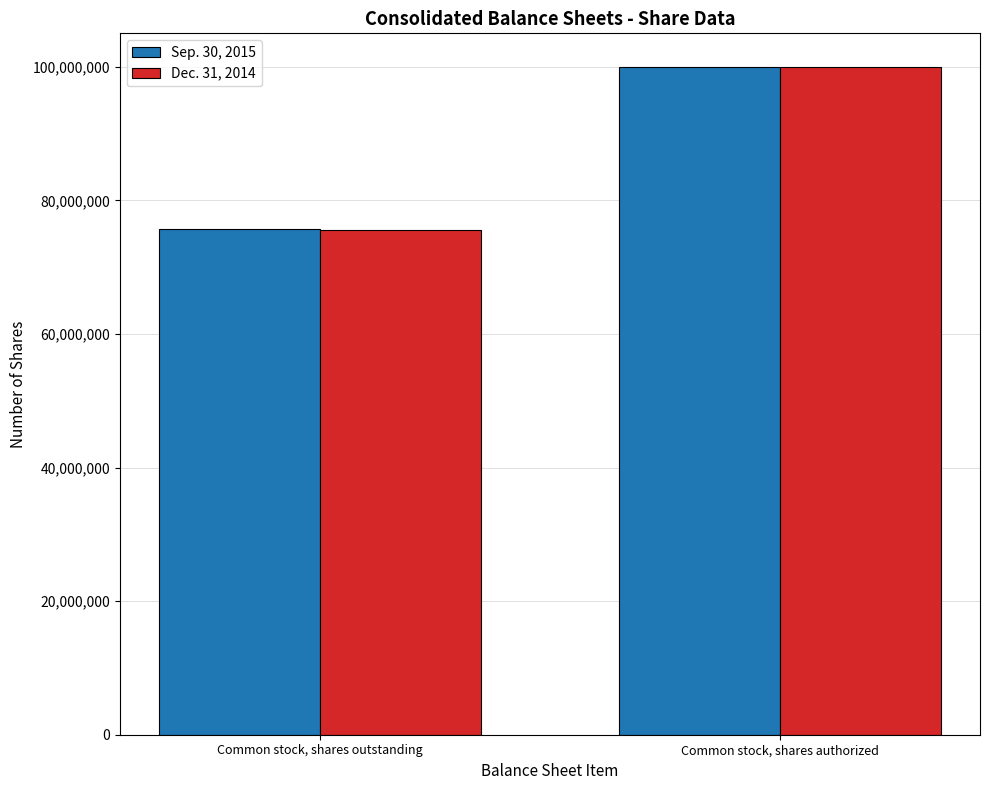

Is it true that Sep. 30, 2015 equals 75702700 at Common stock, shares outstanding?

True